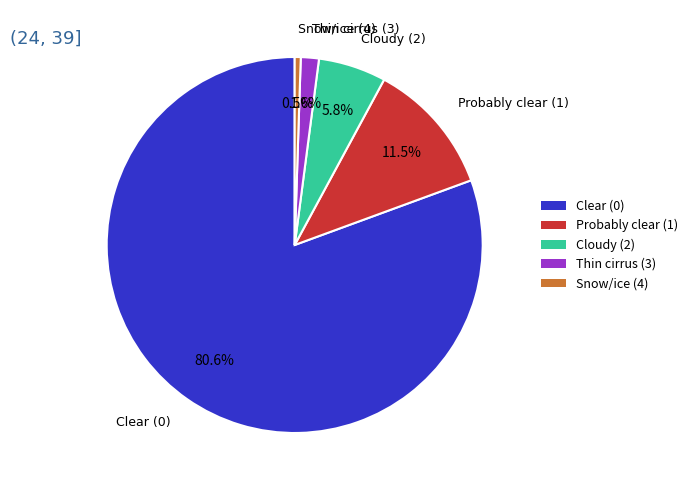

Do Clear (0) and Snow/ice (4) together represent more than half of the pie?

Yes